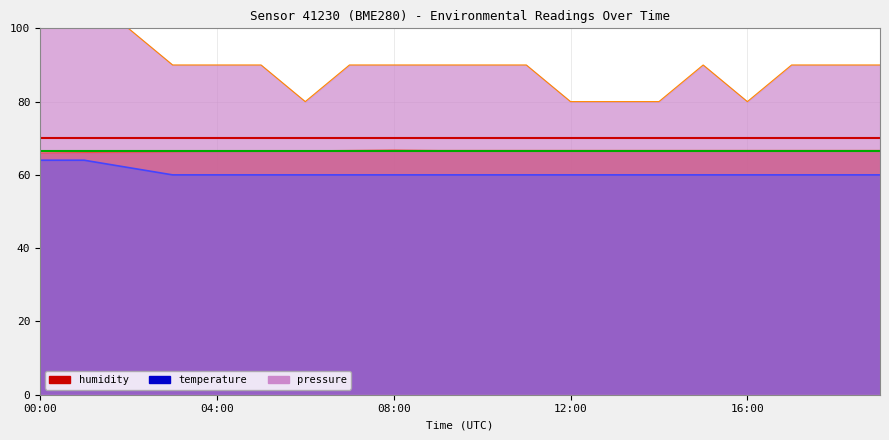

What are all the series names shown in the legend?

humidity, temperature, pressure